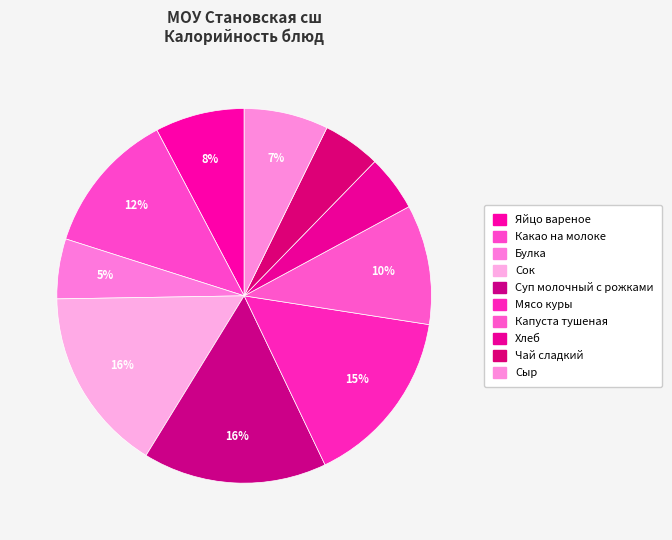

The Булка slice represents 5% of the pie. True or false?

True